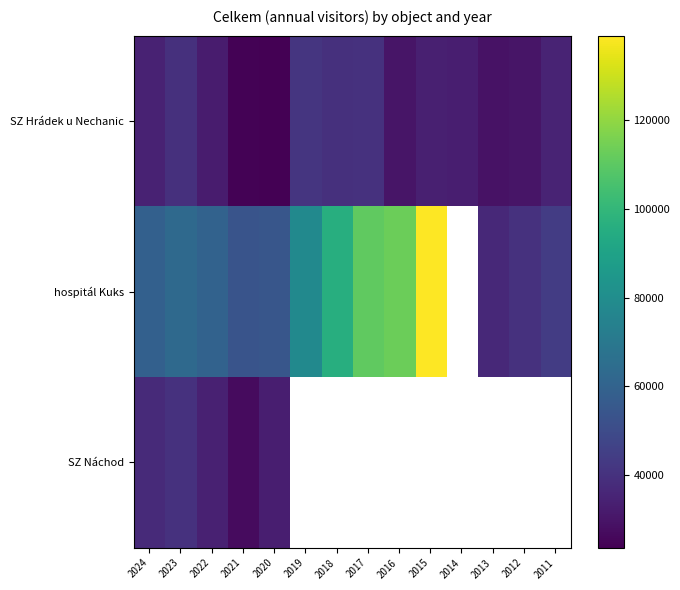

The SZ Náchod series shows 40206.0 at 2023. True or false?

True